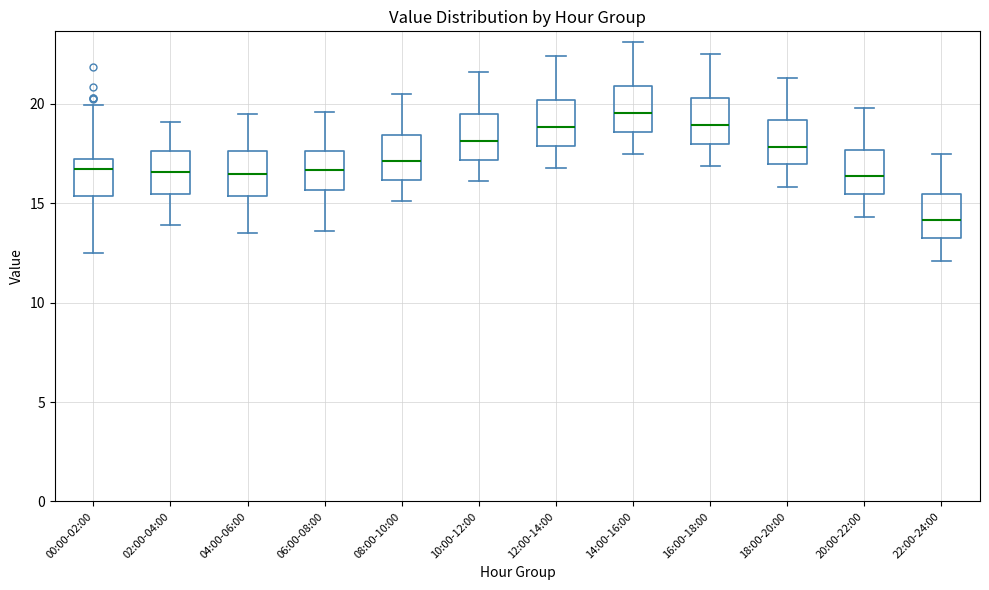

Which box's median line is the highest?

14:00-16:00